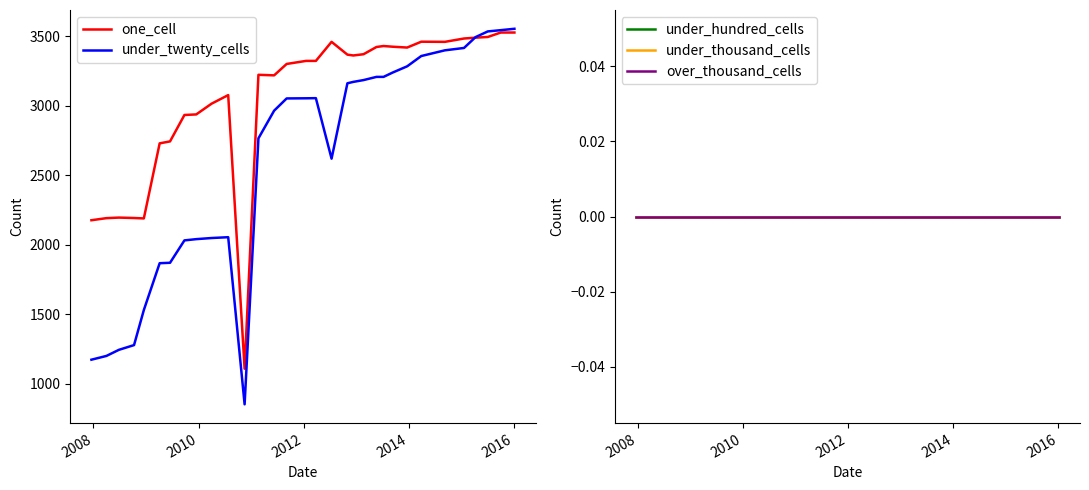

Which series has the largest total across all categories?

one_cell